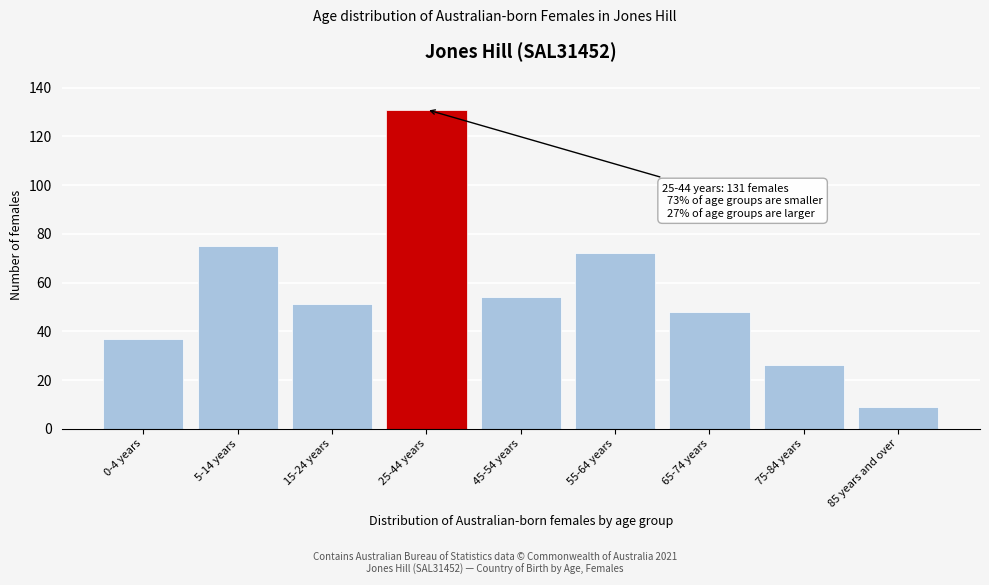

Reading left to right, what are all the values shown in this chart?

37	75	51	131	54	72	48	26	9